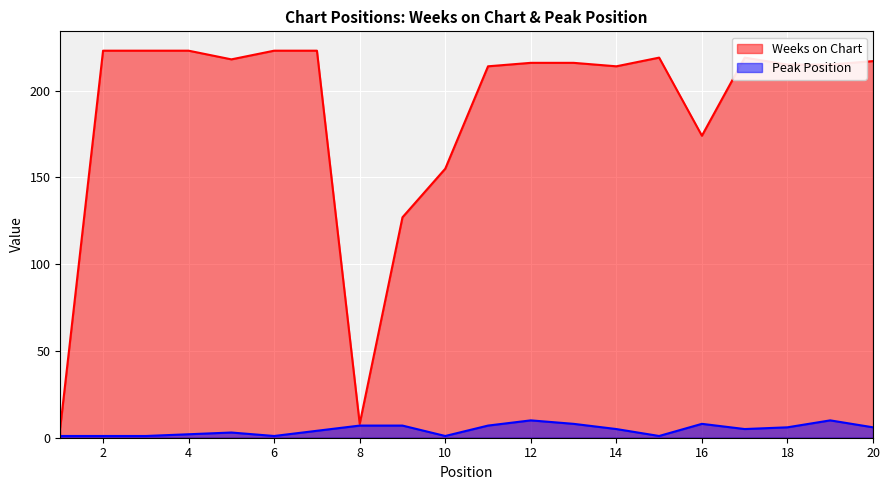

Reading left to right, transcribe all the data shown in this chart.

Weeks on Chart: 6	223	223	223	218	223	223	8	127	155	214	216	216	214	219	174	219	215	215	217
Peak Position: 1	1	1	2	3	1	4	7	7	1	7	10	8	5	1	8	5	6	10	6